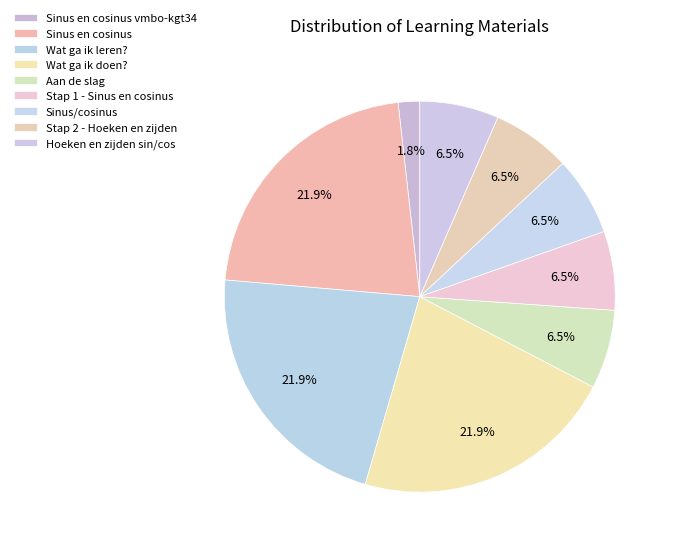

Between Stap 2 - Hoeken en zijden and Hoeken en zijden sin/cos, which is larger?

Hoeken en zijden sin/cos